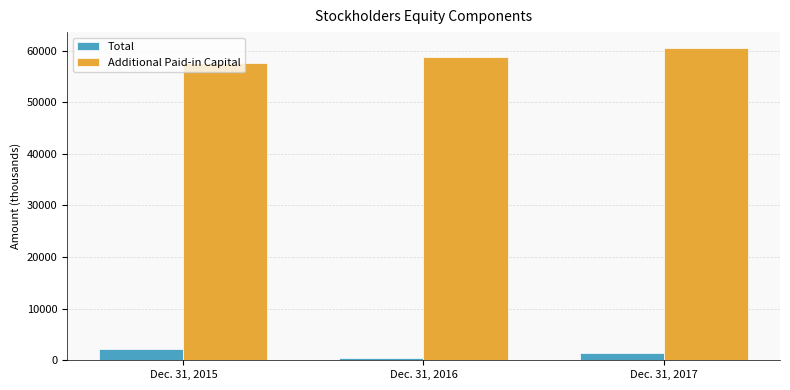

At how many categories does at least one series exceed 20404?

3